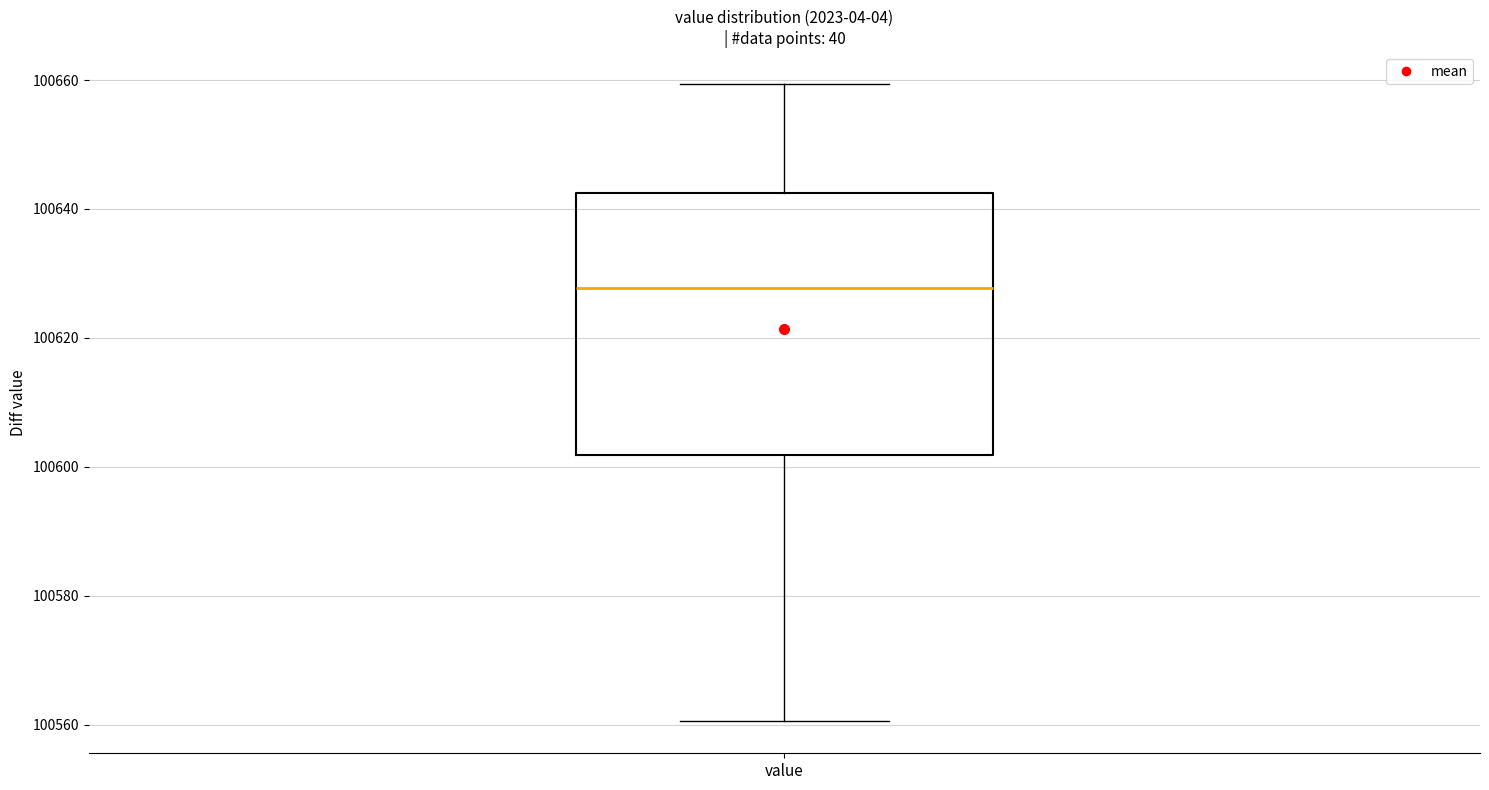

Transcribe this box plot: give where the median line is, the range the box spans, and where the two whiskers end, as read against the y-axis. The values are not printed on the chart, so give them approximately, as read against the axis.

median 100628, box 100602 to 100642, whiskers 100560 to 100660